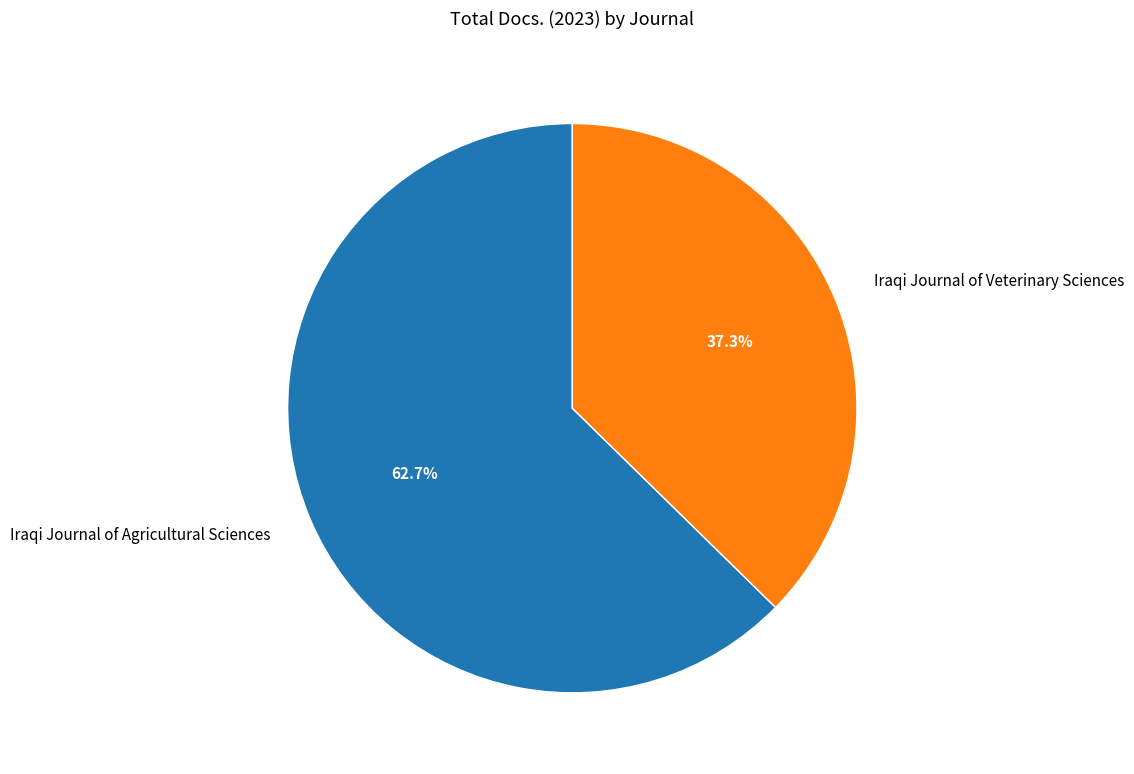

Rank the categories by value from lowest to highest.

Iraqi Journal of Veterinary Sciences, Iraqi Journal of Agricultural Sciences